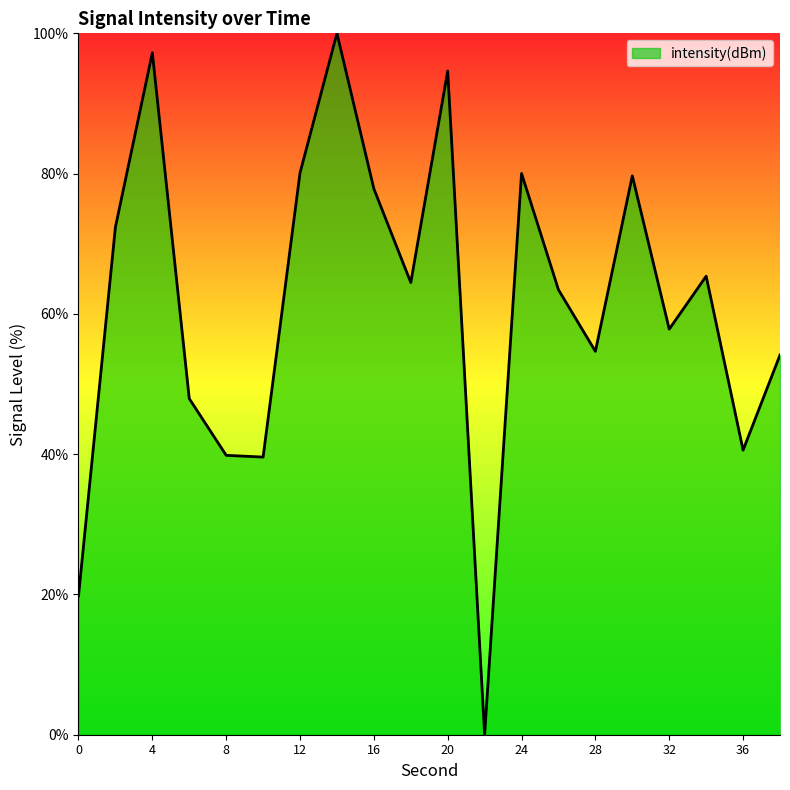

How many values are below 64?

10